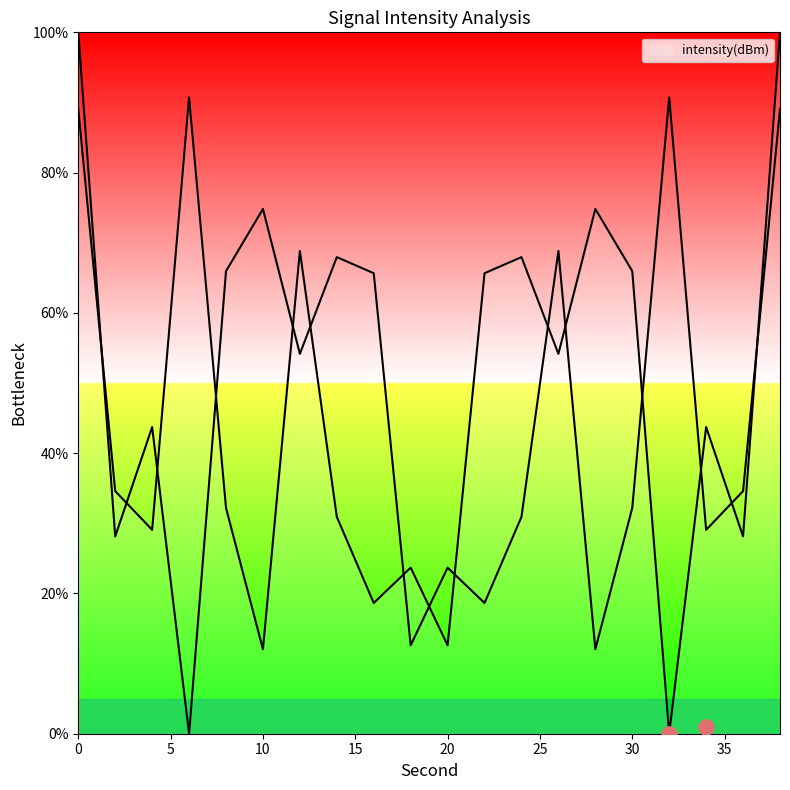

Approximately how many times larger is the value at 16 compared to 10?

0.9